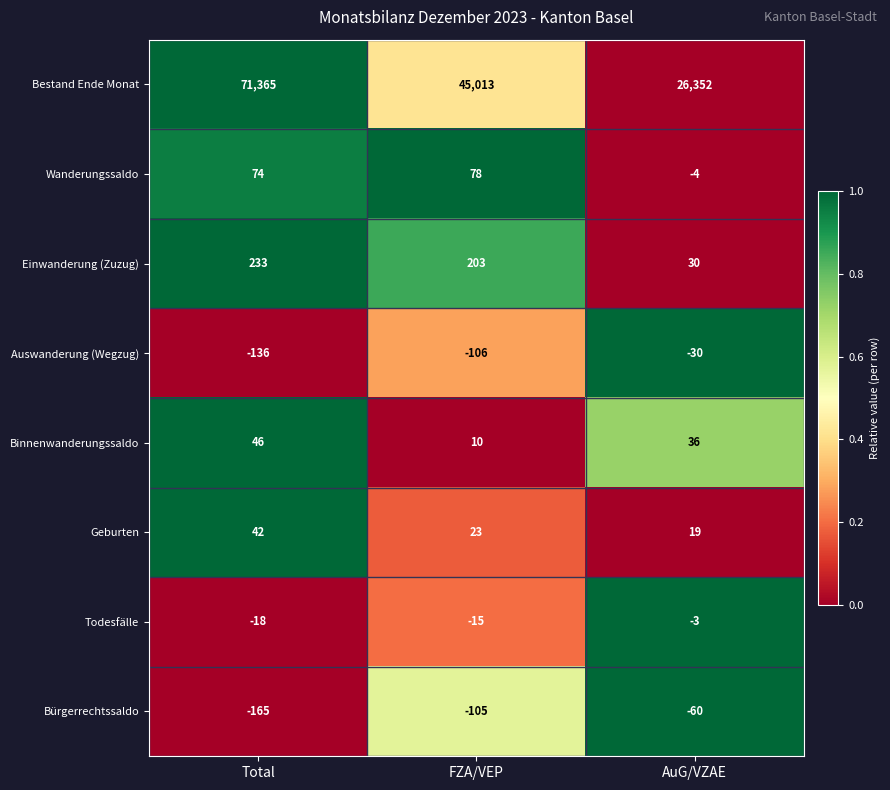

At FZA/VEP, list the series in order from largest to smallest.

Bestand Ende Monat, Einwanderung (Zuzug), Wanderungssaldo, Geburten, Binnenwanderungssaldo, Todesfälle, Bürgerrechtssaldo, Auswanderung (Wegzug)